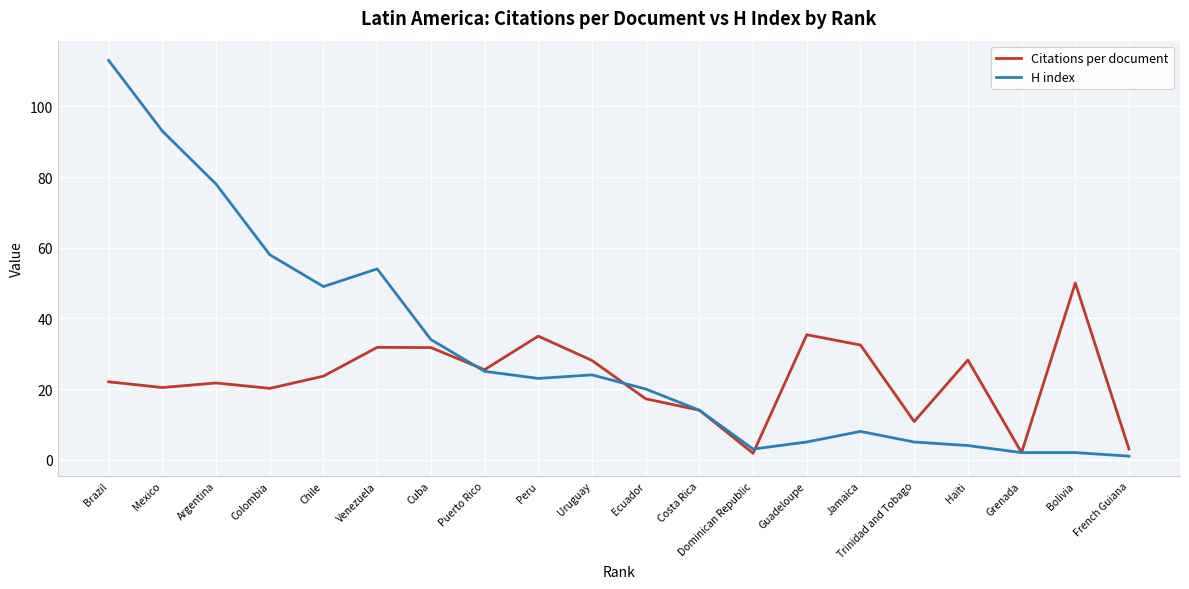

Which series has the widest spread of values?

H index